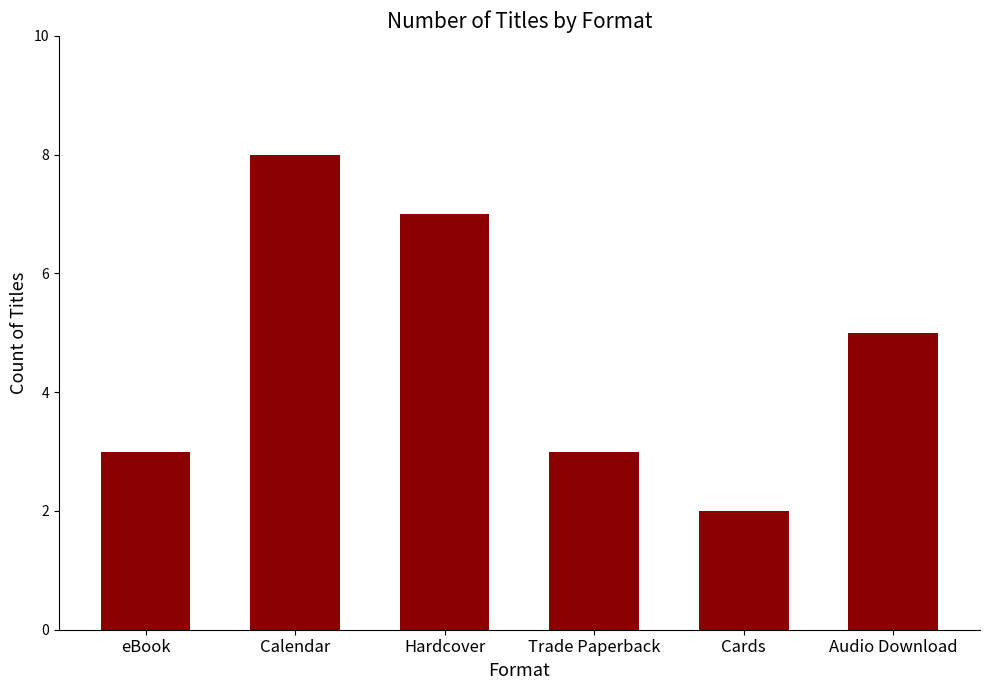

How many data points does each series have?

6